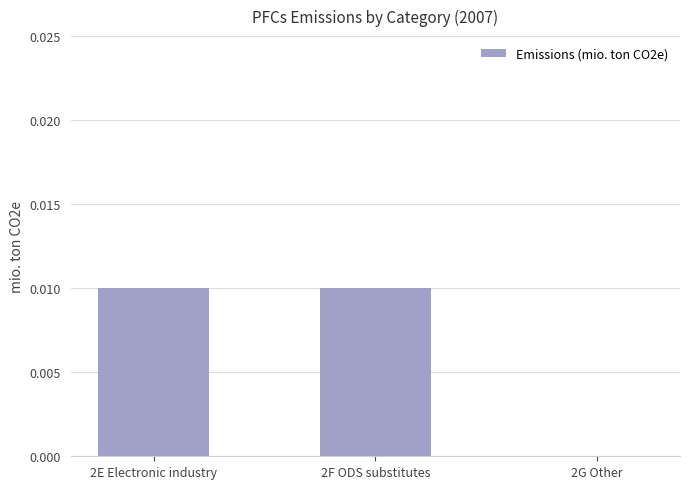

How many series are shown in this chart?

1